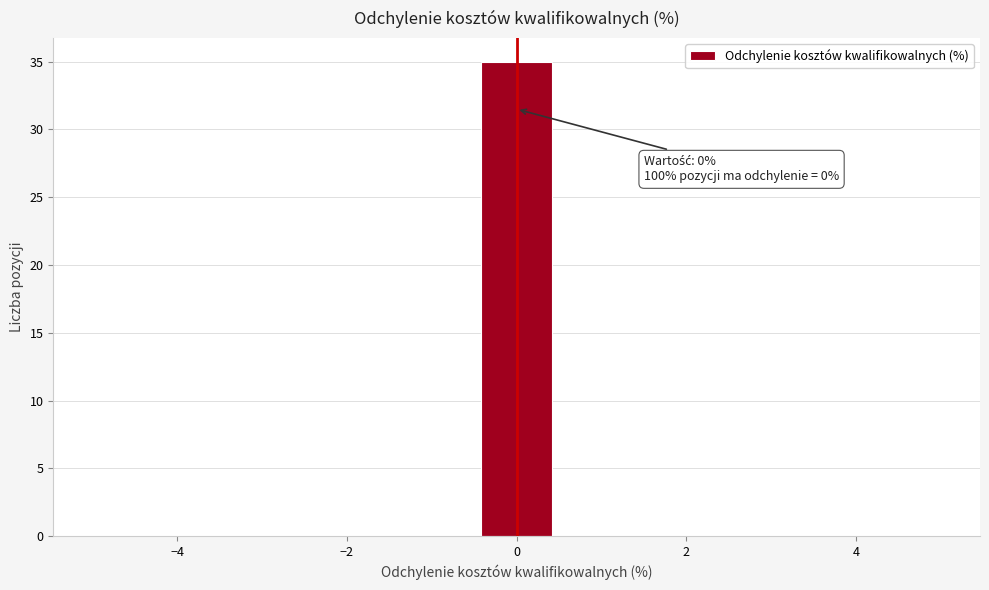

Which range on the x-axis has the tallest bar?

-0.4 to 0.4